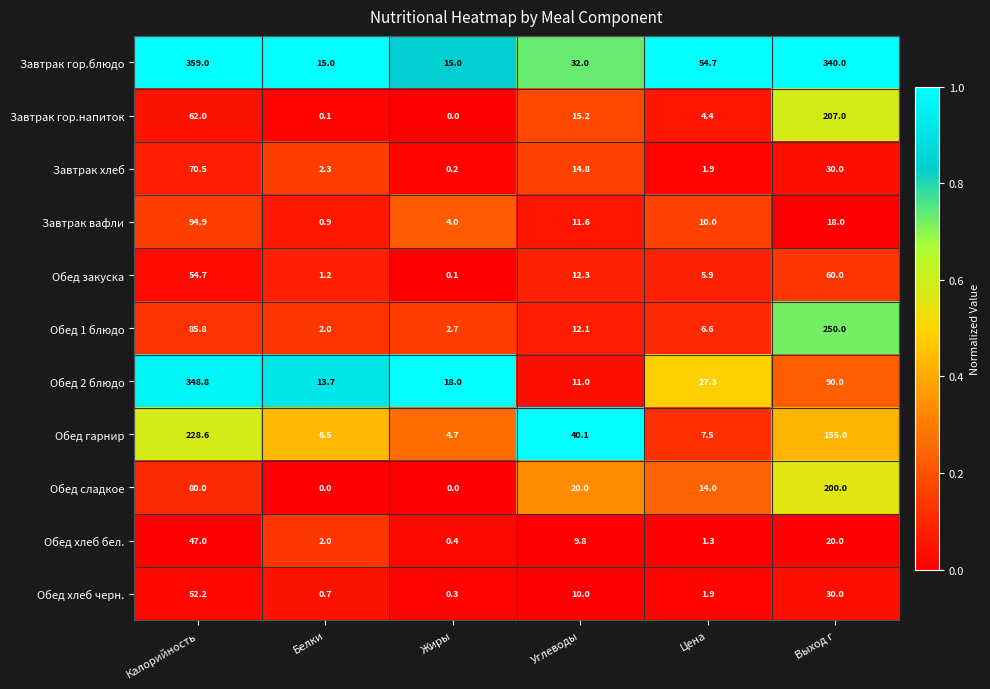

How many series are shown in this chart?

11